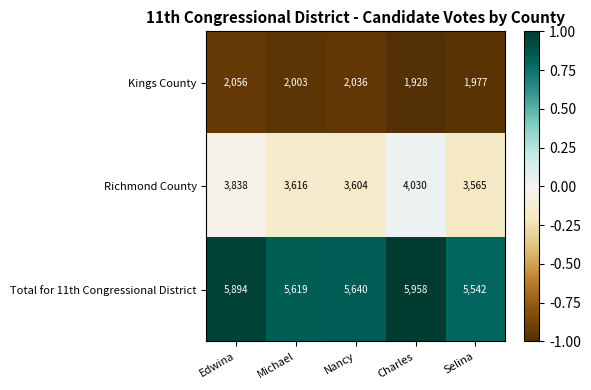

Read the Kings County value at Charles.

1928